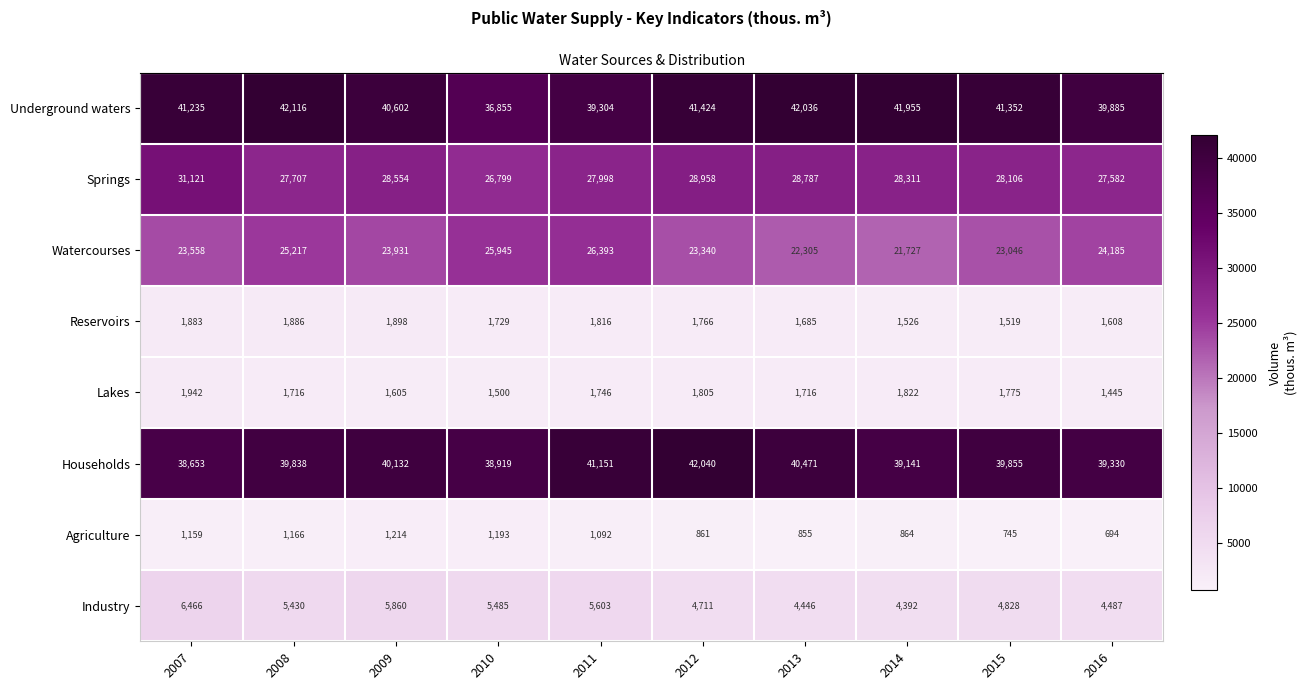

What is the sum of the Industry values at 2009 and 2010?

11345